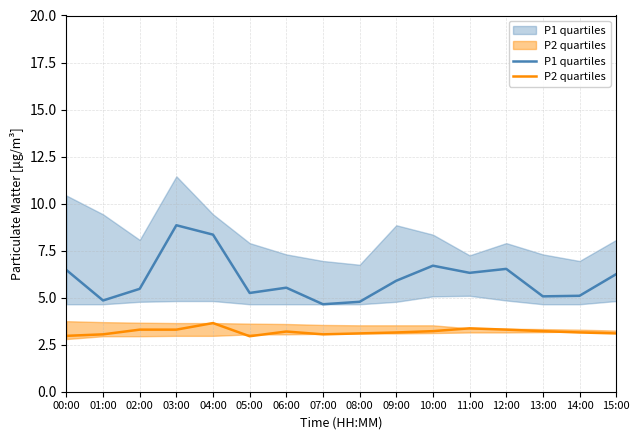

Between 00:00 and 14:00, which is larger?

00:00